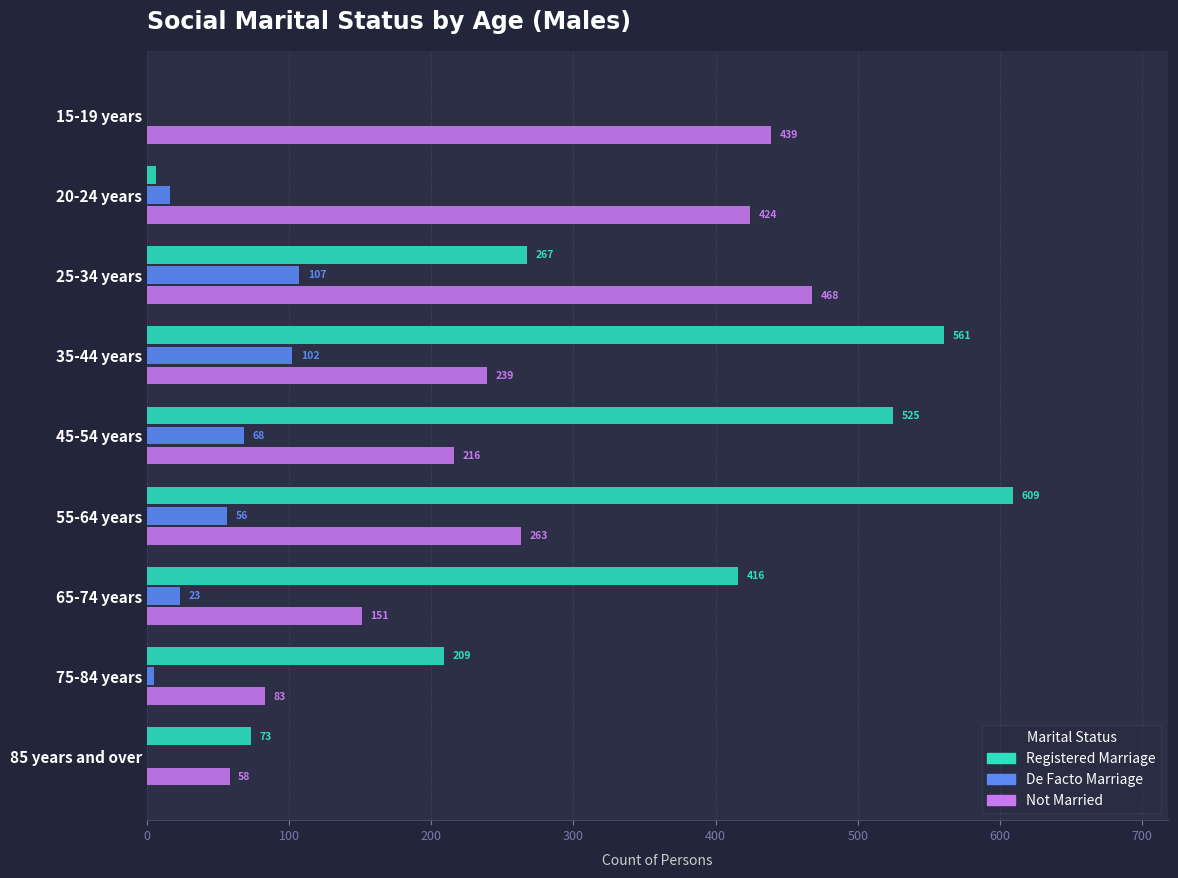

Which series changed the most between 35-44 years and 85 years and over?

Registered Marriage